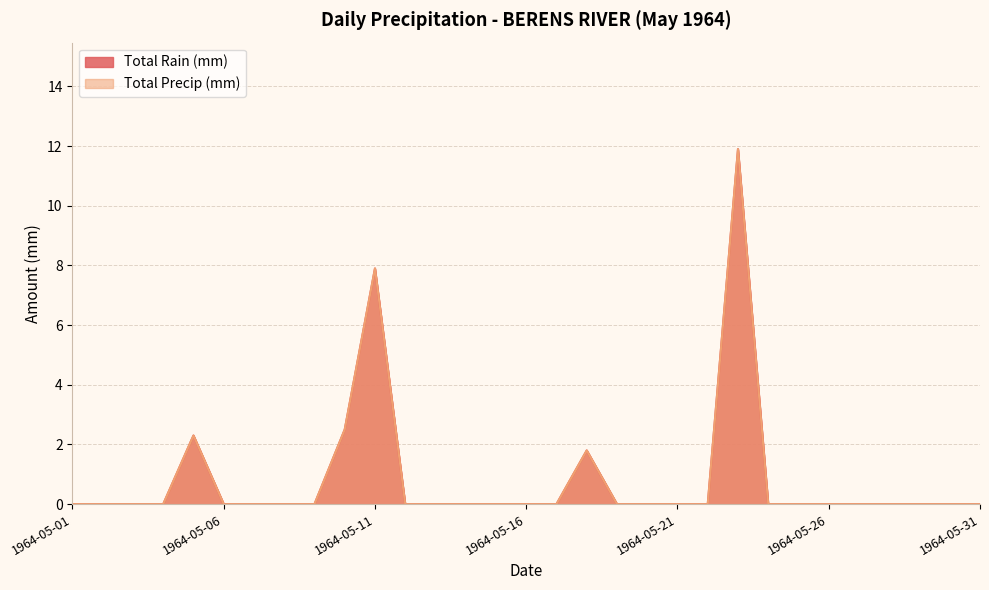

True or false: Total Precip (mm) and Total Rain (mm) intersect in this chart.

False